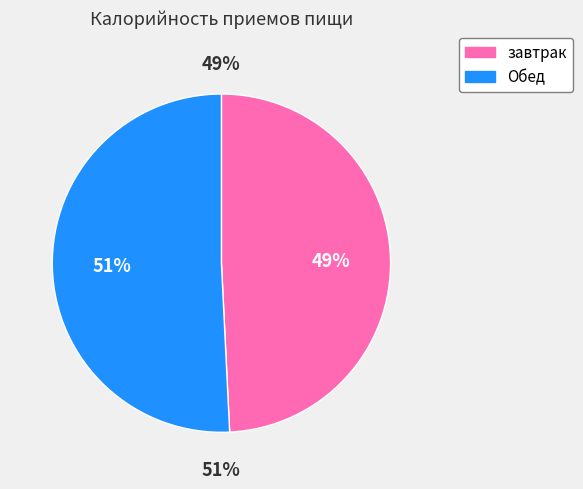

How much of the chart is everything except завтрак?

50.8%